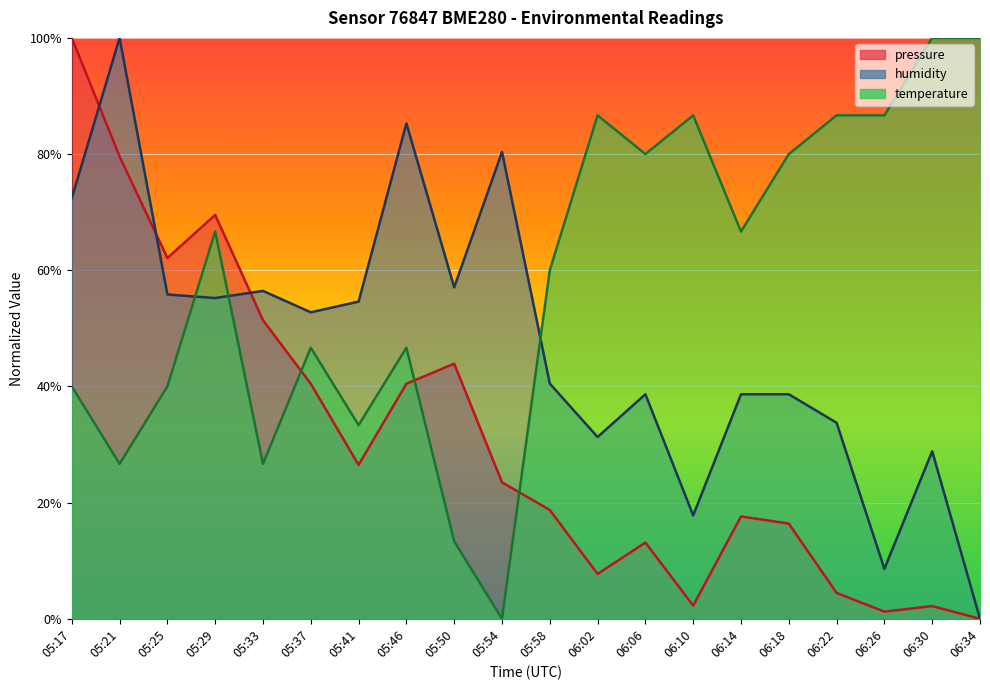

At which category is the sum across all series the highest?

05:17